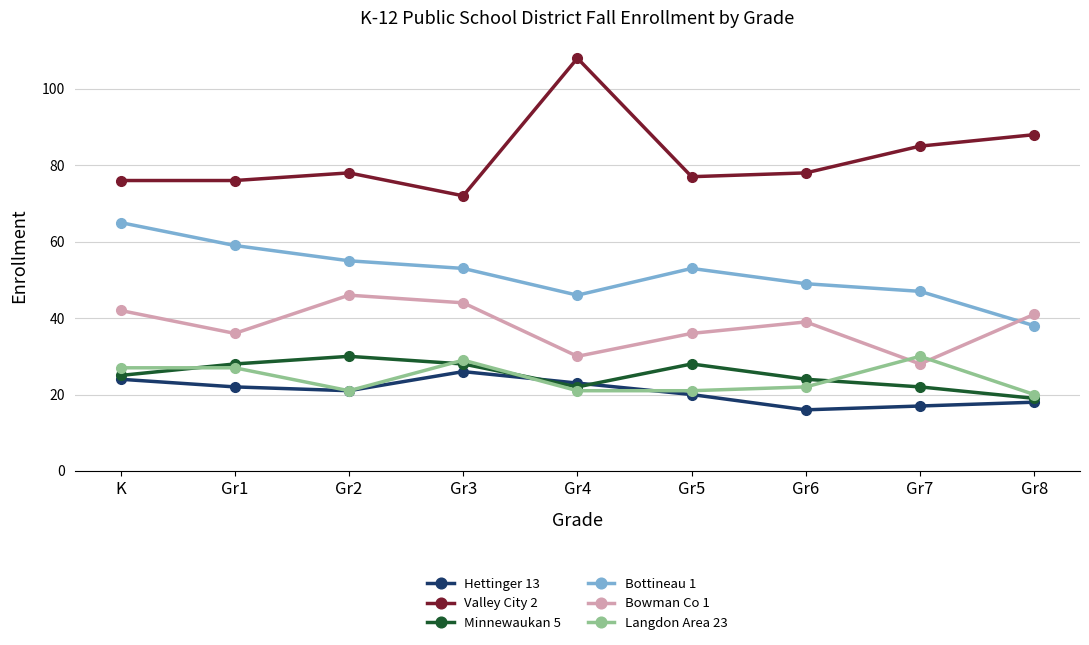

At which label does Bottineau 1 reach its peak?

K